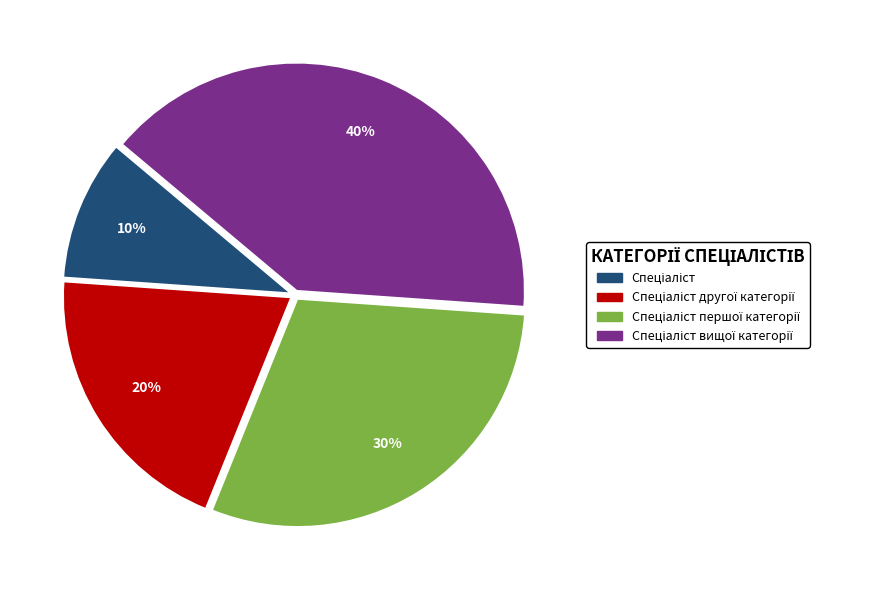

Is there a majority slice in this chart?

No